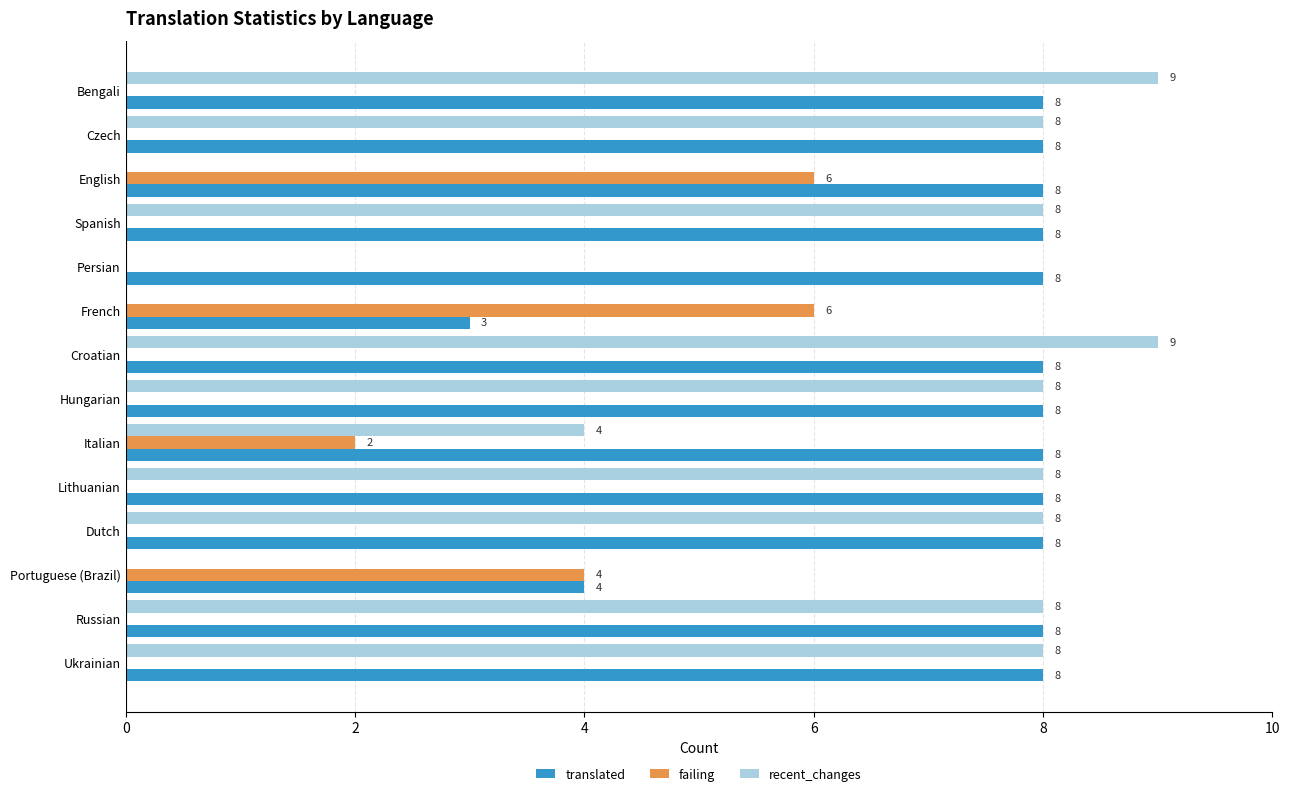

What is the sum of all translated values?

103